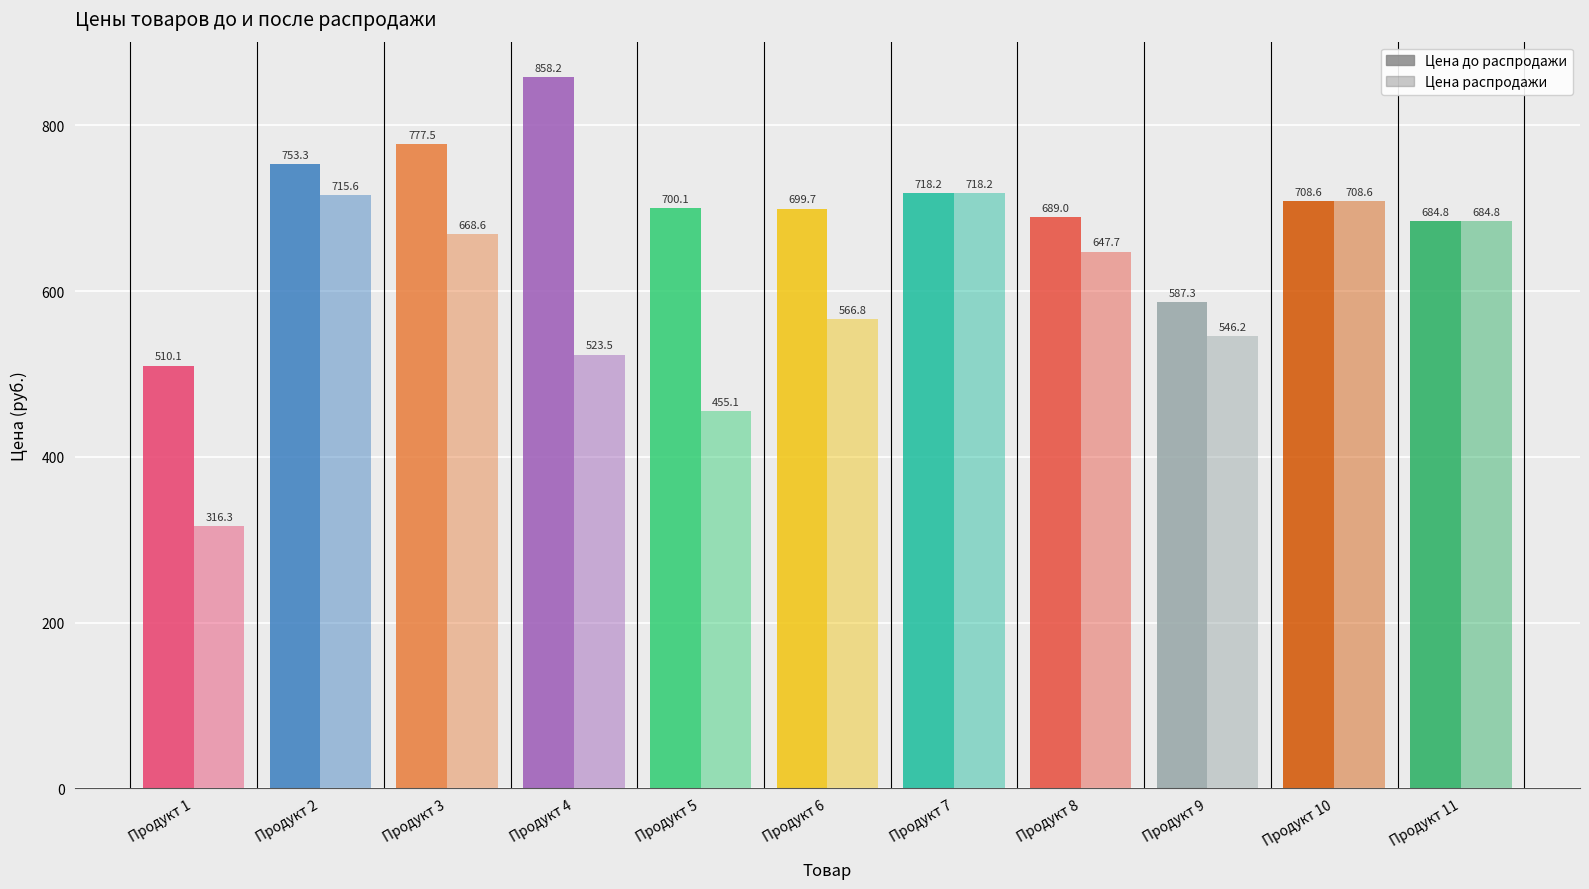

What are all the series names shown in the legend?

Цена до распродажи, Цена распродажи